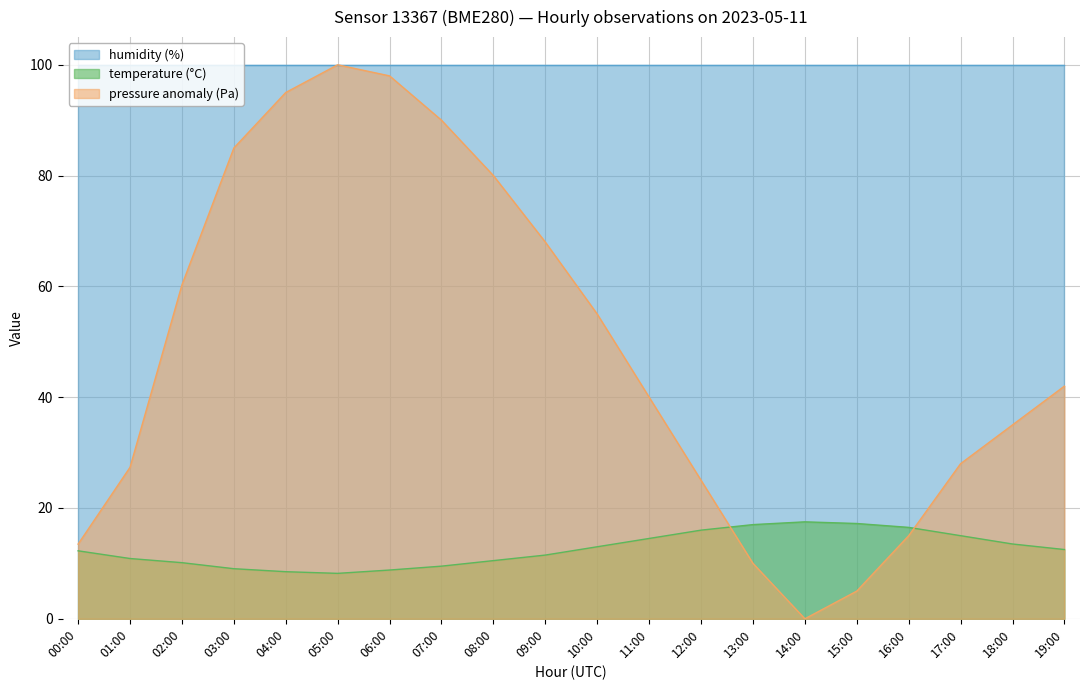

At which category does pressure reach its first local peak?

05:00